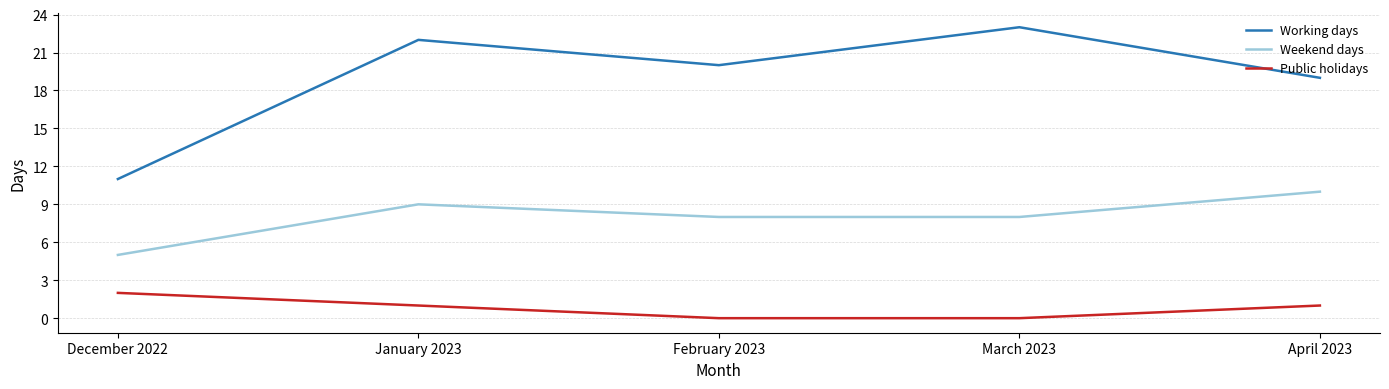

At which category is the sum across all series the highest?

January 2023